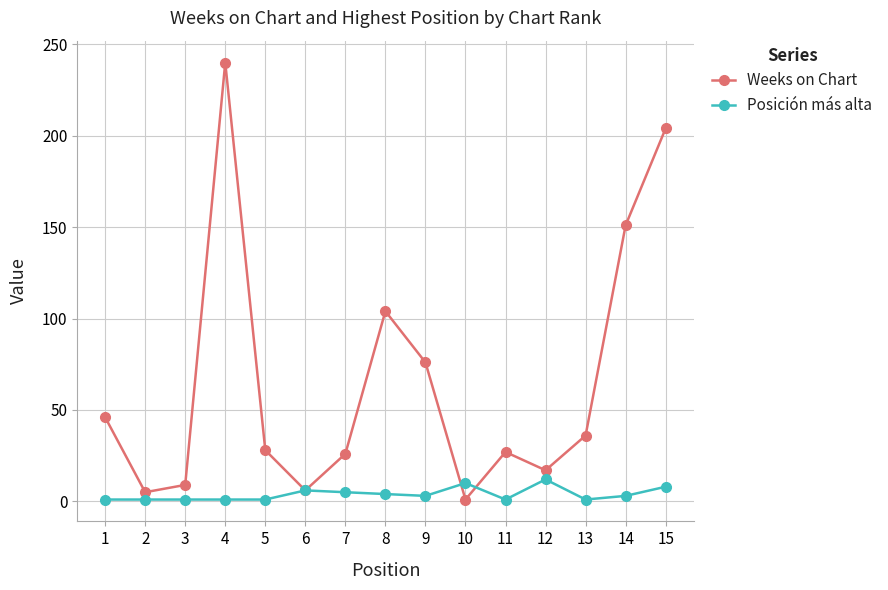

The Weeks on Chart series shows 386 at 4. True or false?

False